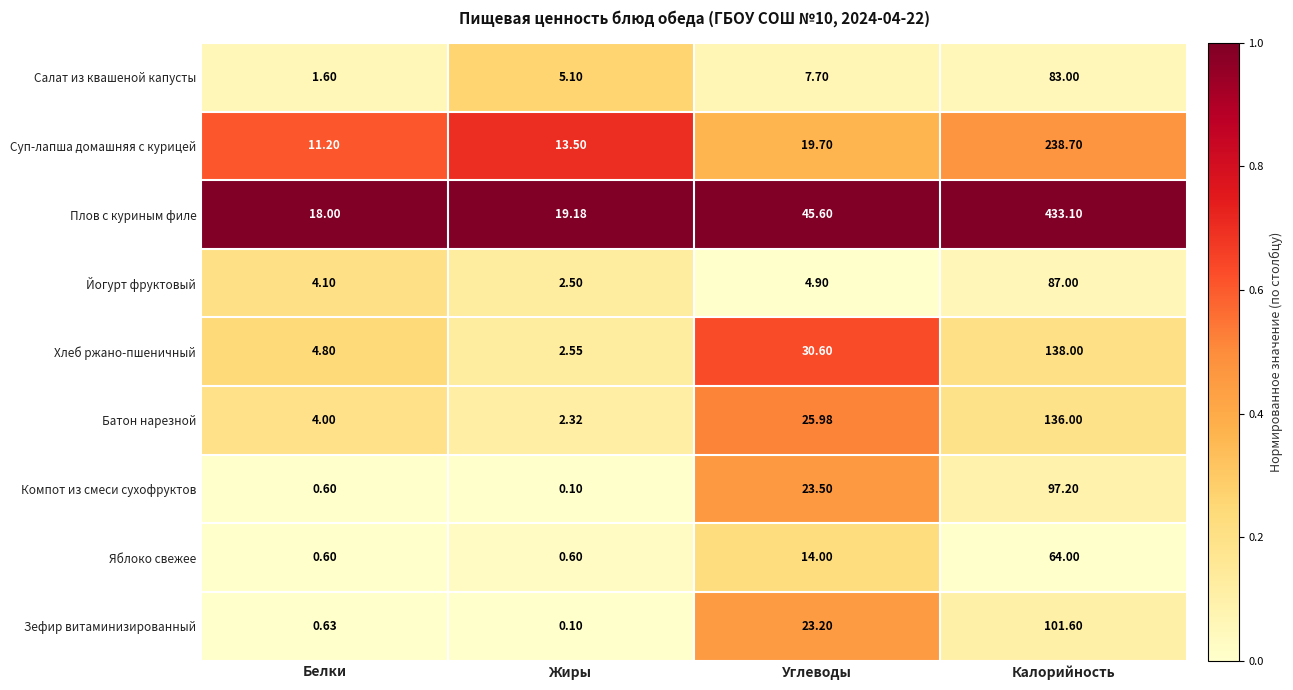

At which category is the sum across all series the highest?

Калорийность